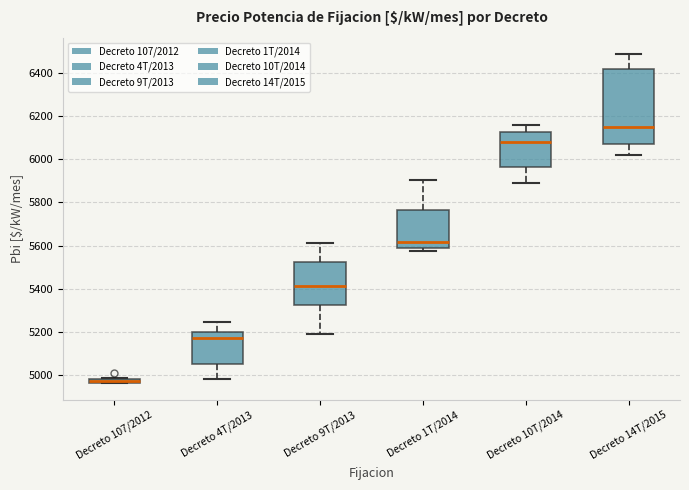

Which box has the lowest median line?

Decreto 107/2012